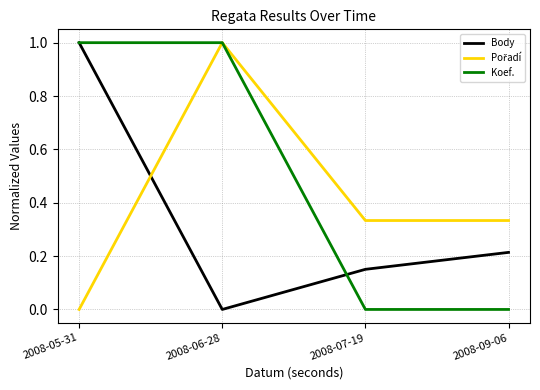

What is the greatest value displayed?

1.0